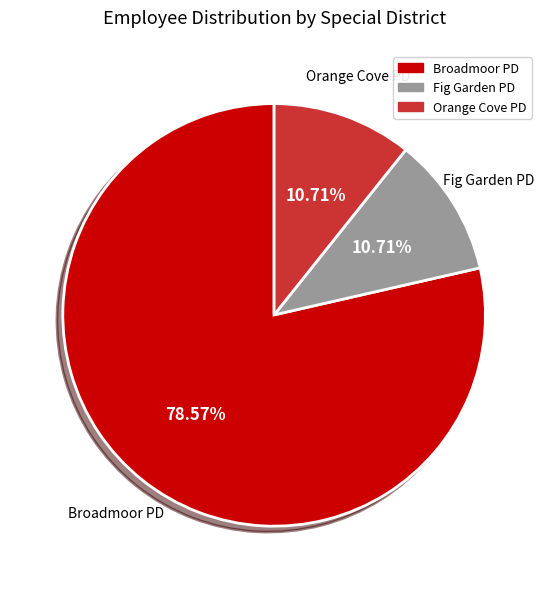

Is there any slice that represents more than half of the pie?

Yes